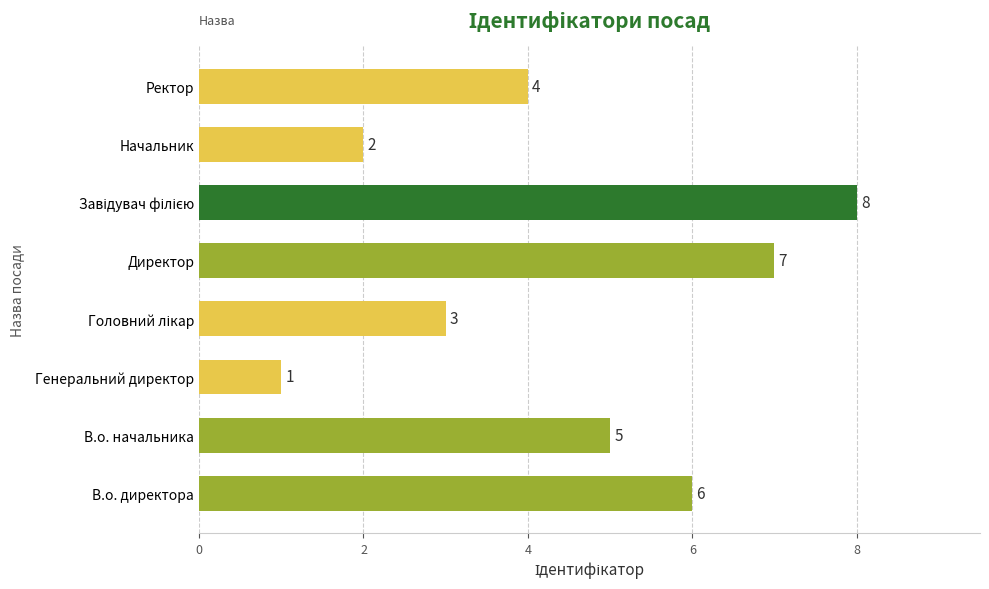

Are the bars grouped side by side (vs. stacked)?

No